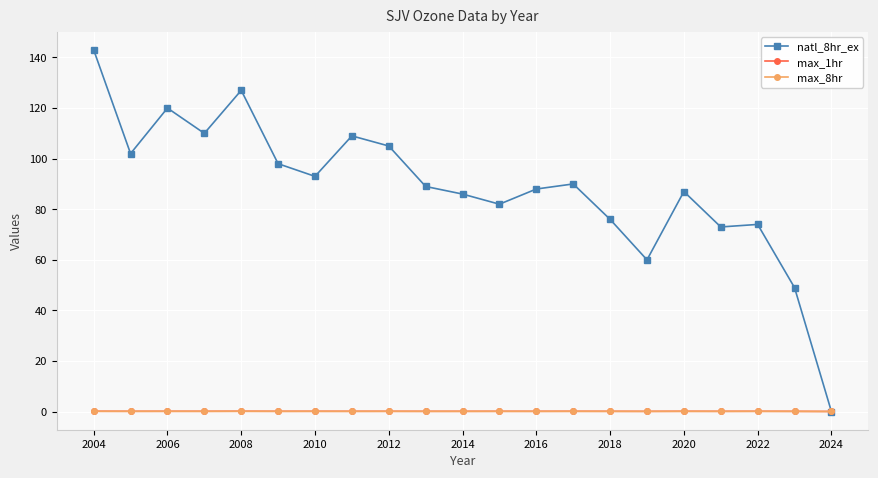

Which series has the widest spread of values?

natl_8hr_ex